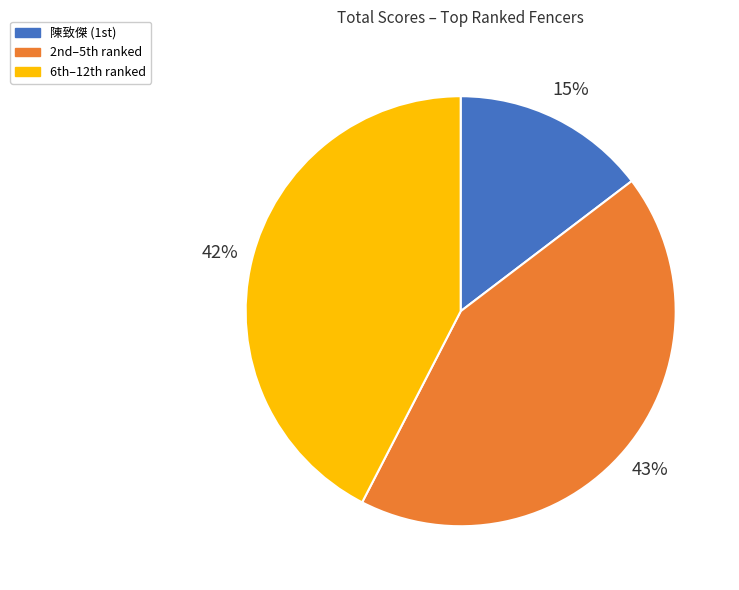

Which category has the smallest portion of the pie?

陳致傑 (1st)